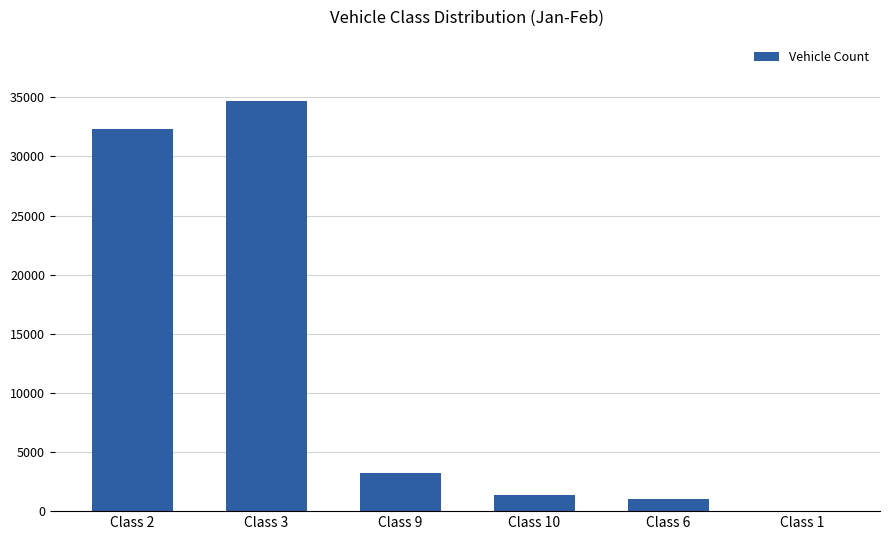

Reading left to right, transcribe all the data shown in this chart.

32363	34681	3206	1356	985	19